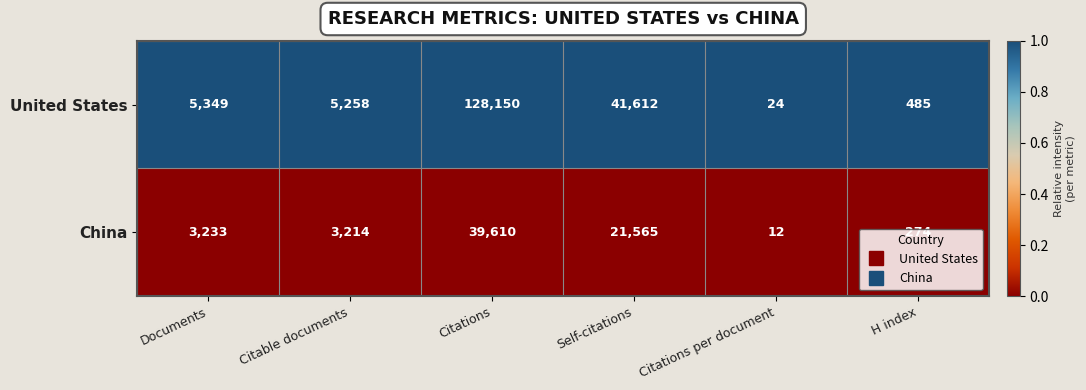

Count the number of data series in this chart.

2